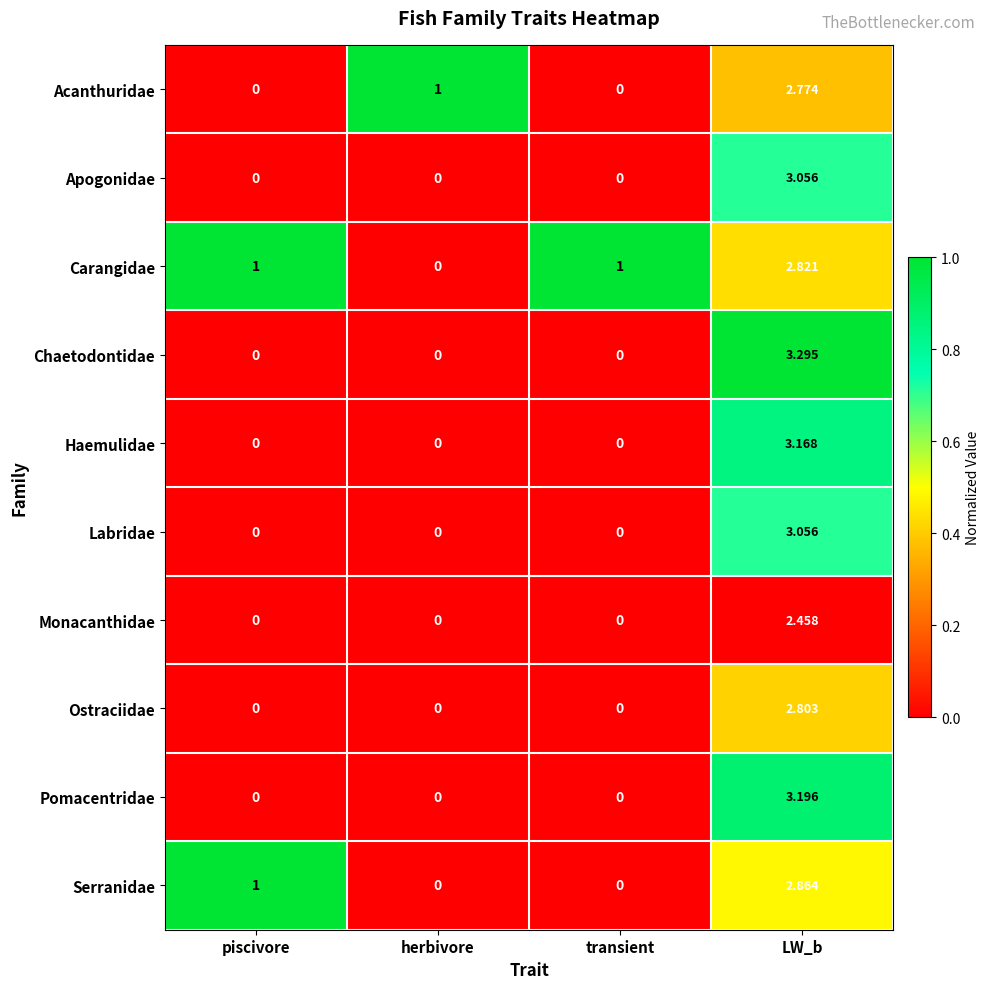

Which category has the highest value across all series?

LW_b